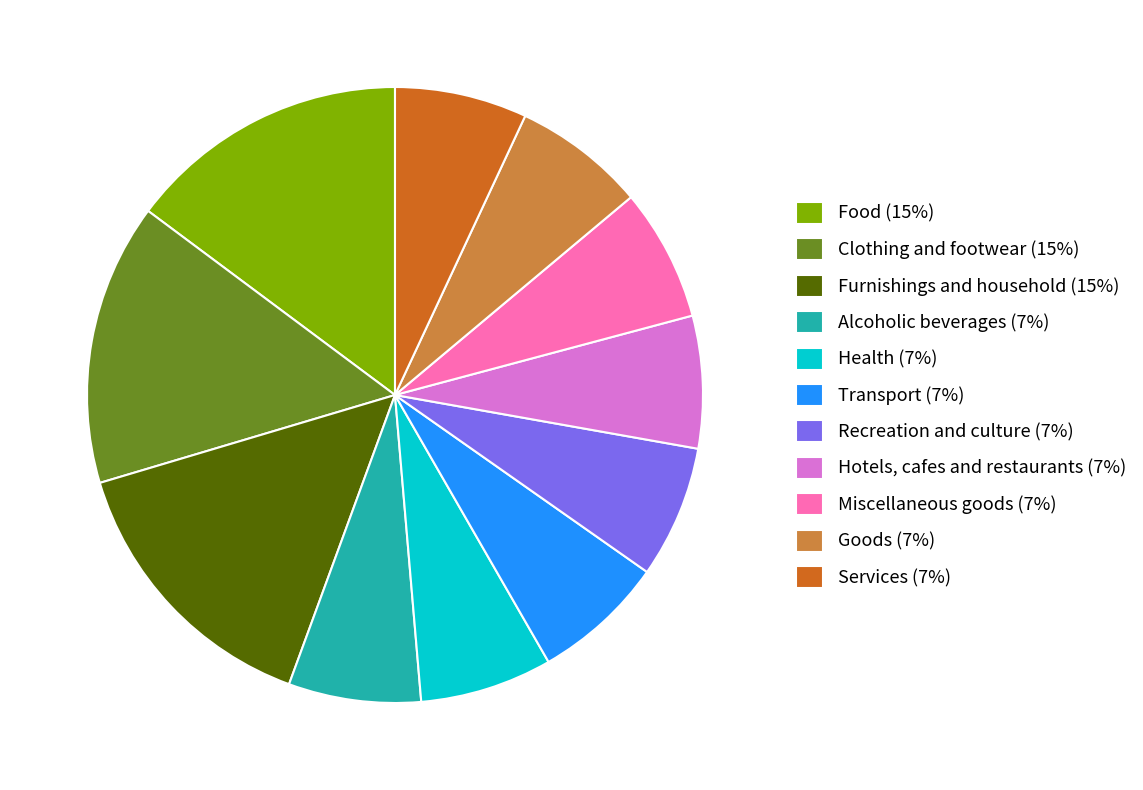

Is there any slice that represents more than half of the pie?

No